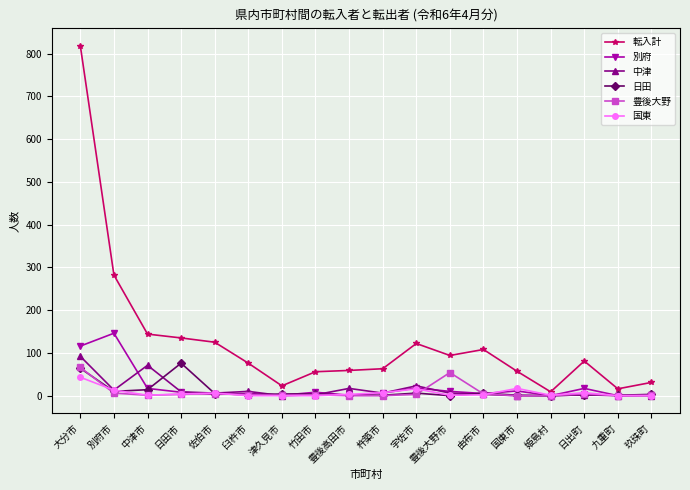

Where does the 別府 series first go above 8?

大分市